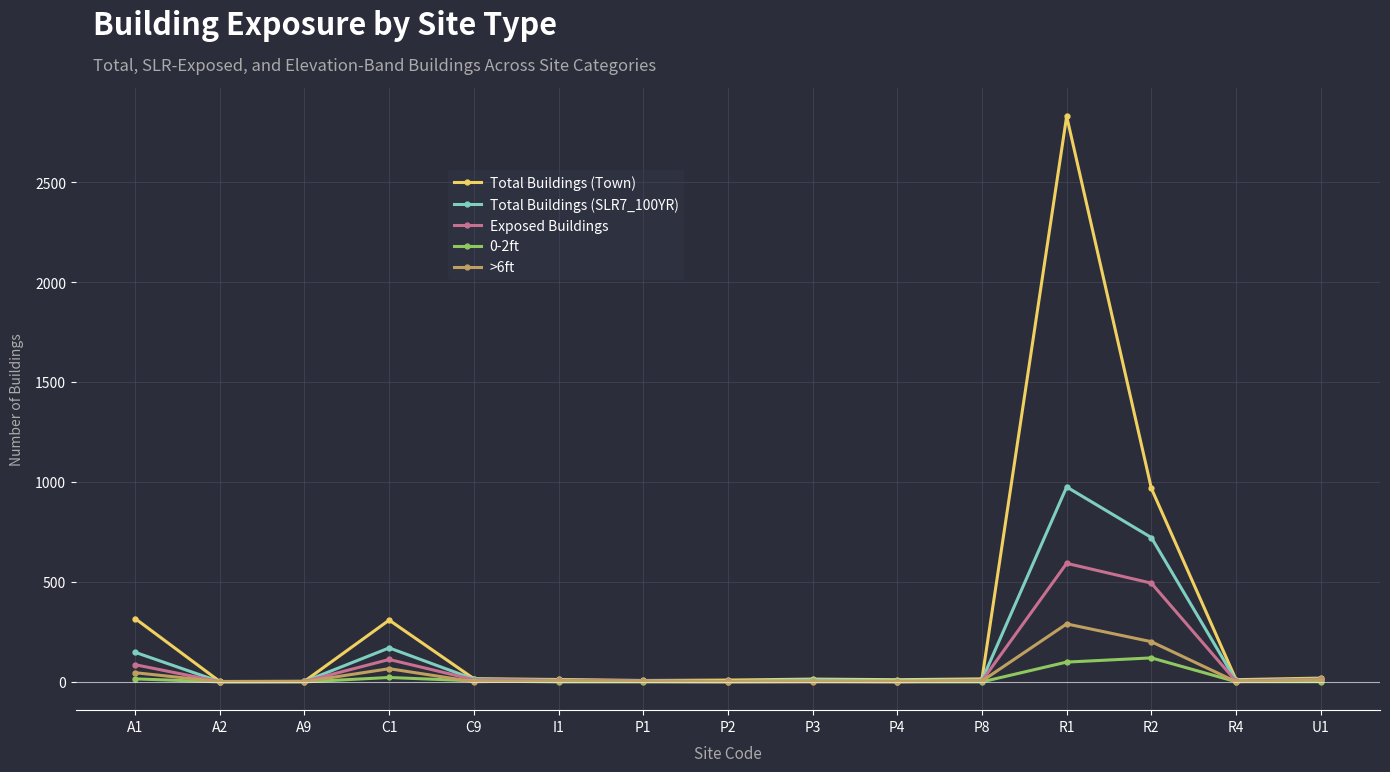

What is the difference between the second highest and minimum values in the Total Buildings (SLR7_100YR) series?

721